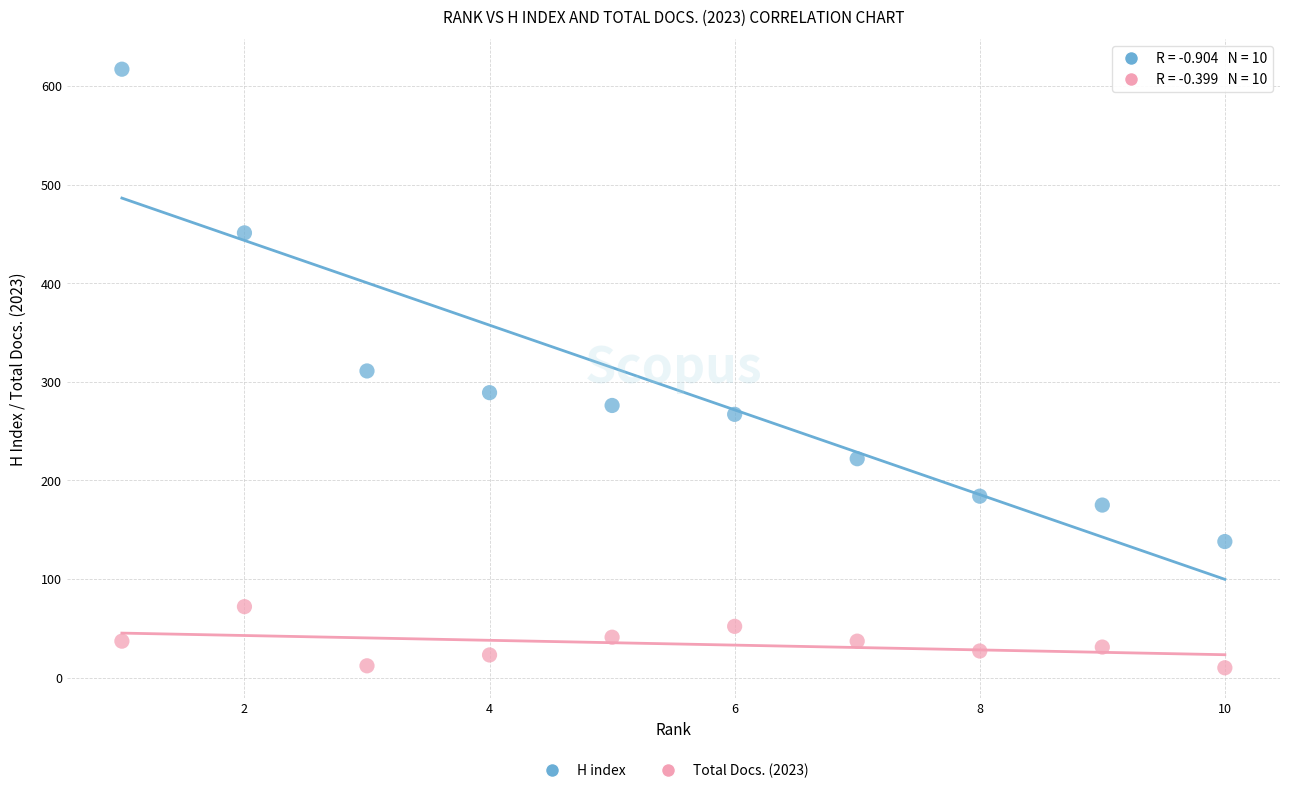

In the H index series, what Y value is closest to 377?

311